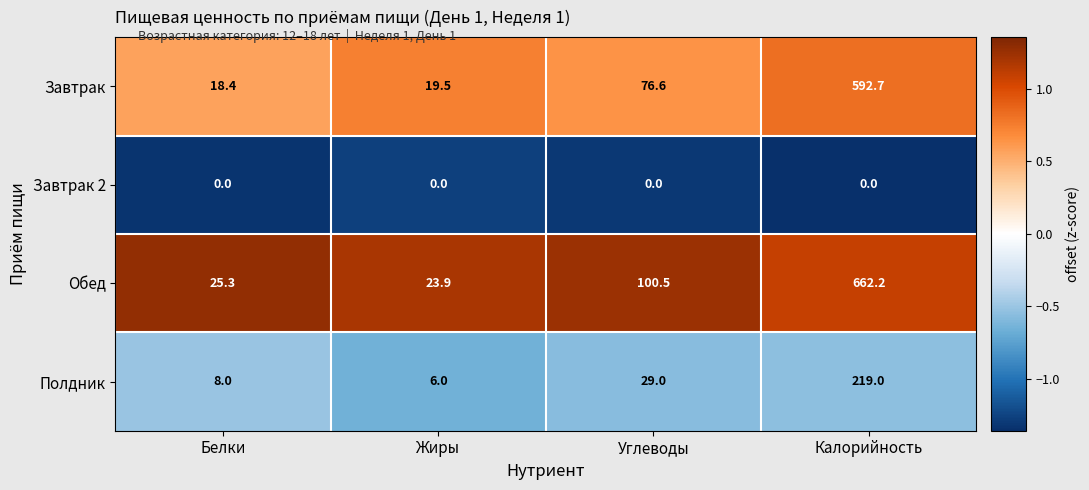

At which label is Завтрак closest to 305?

Углеводы